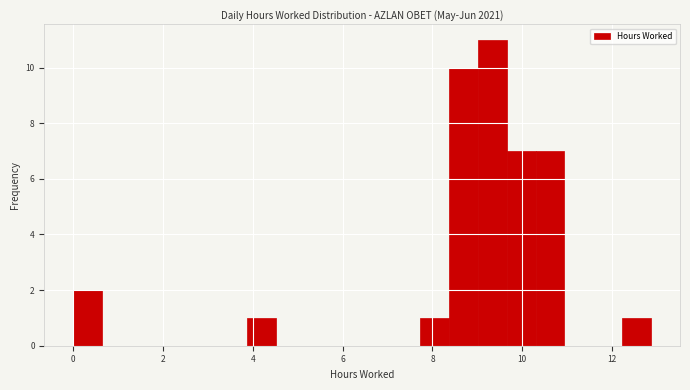

Read against the x-axis, roughly where is the centre of the tallest bar?

9.4